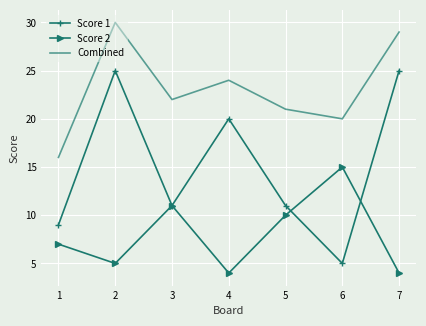

Which series has the largest range (max minus min)?

Score 1